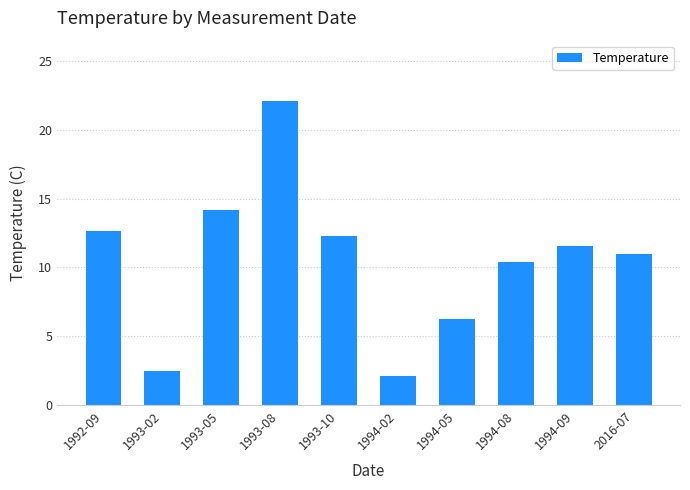

List the labels in order of value, smallest first.

1994-02, 1993-02, 1994-05, 1994-08, 2016-07, 1994-09, 1993-10, 1992-09, 1993-05, 1993-08